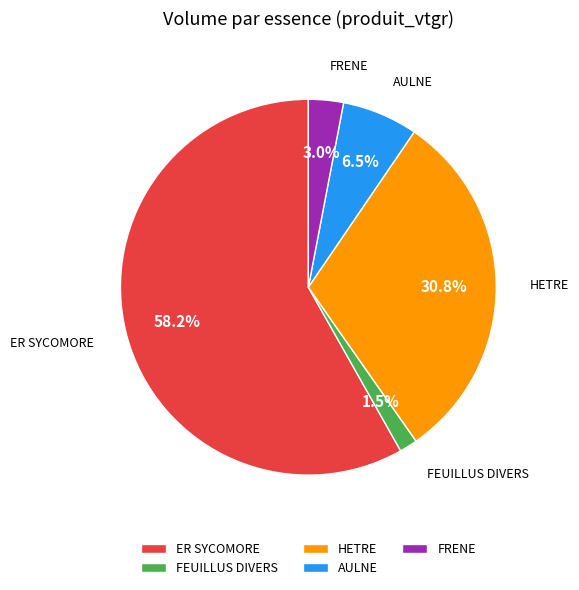

How many slices are in this pie chart?

5